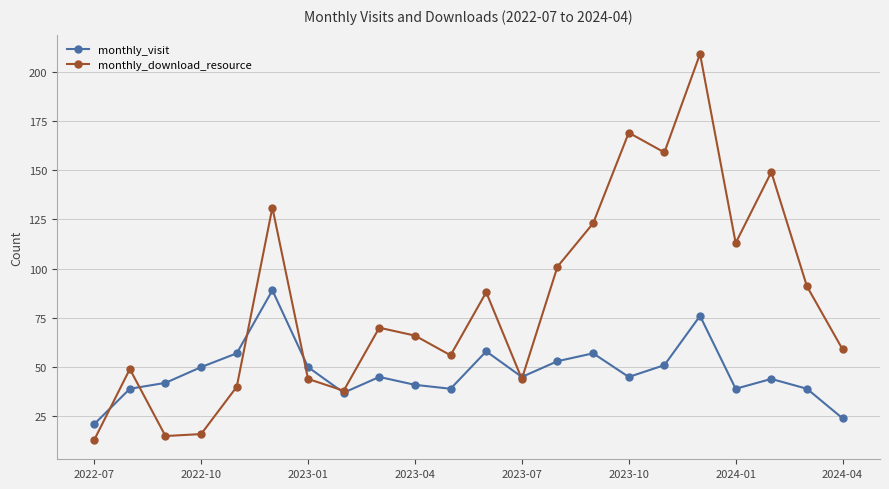

Rank the series by their maximum value, from lowest to highest.

monthly_visit, monthly_download_resource